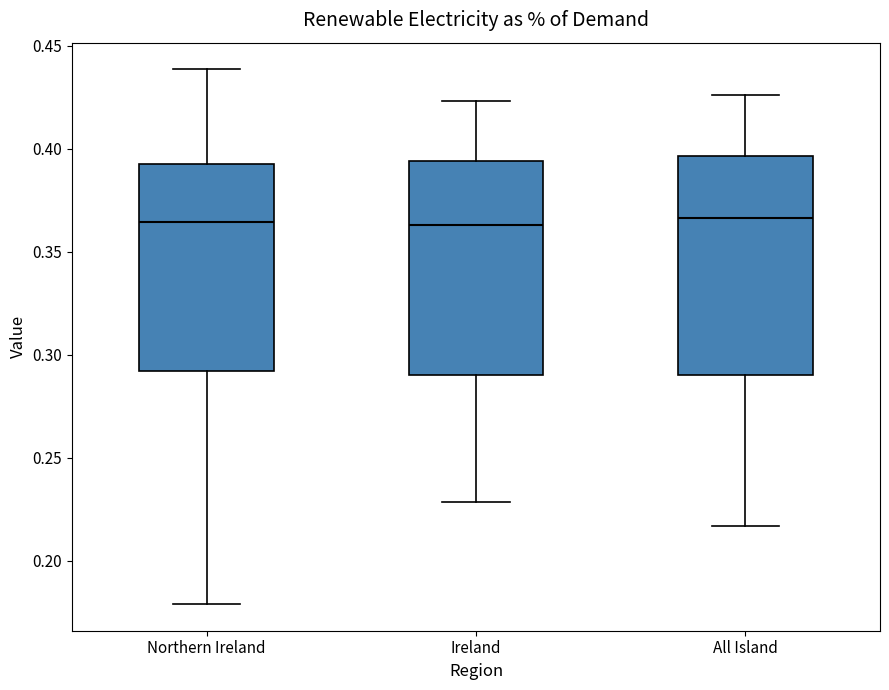

Reading left to right, transcribe this box plot: for each box, give where its median line is, the range the box spans, and where its two whiskers end, as read against the y-axis. The values are not printed on the chart, so give them approximately, as read against the axis.

Northern Ireland: median 0.365, box 0.290 to 0.395, whiskers 0.180 to 0.440
Ireland: median 0.365, box 0.290 to 0.395, whiskers 0.230 to 0.425
All Island: median 0.365, box 0.290 to 0.395, whiskers 0.215 to 0.425